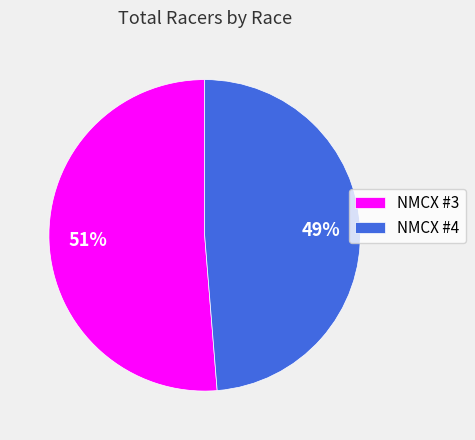

The NMCX #3 slice represents 51% of the pie. True or false?

True